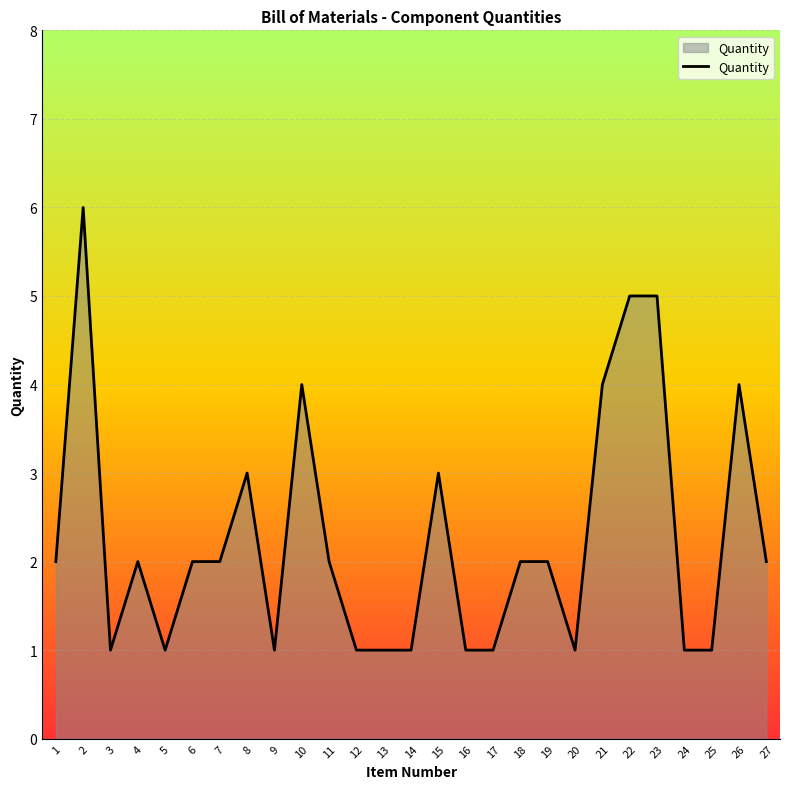

The value at 7 is 2. True or false?

True